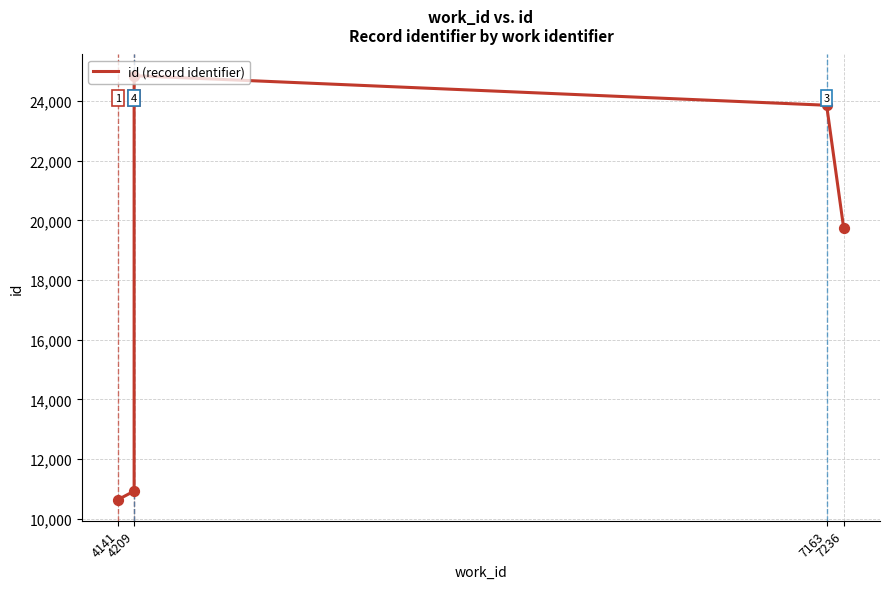

Approximately how many times larger is the value at 4209 compared to 4209?

2.3